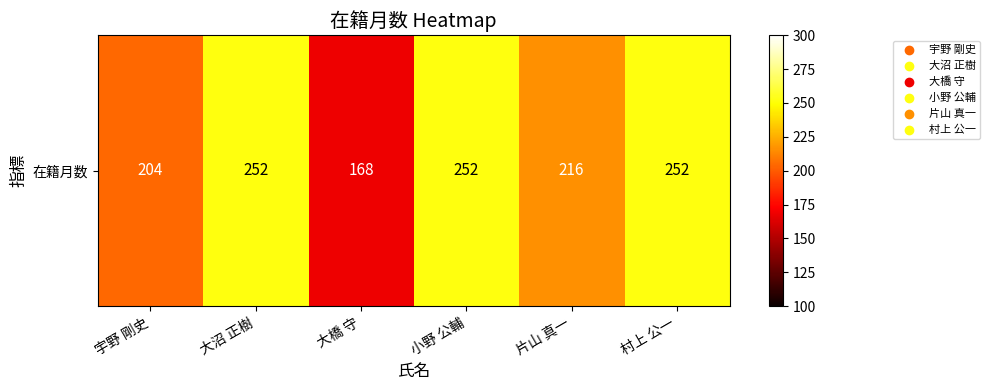

Which label corresponds to the smallest value in the chart?

大橋 守